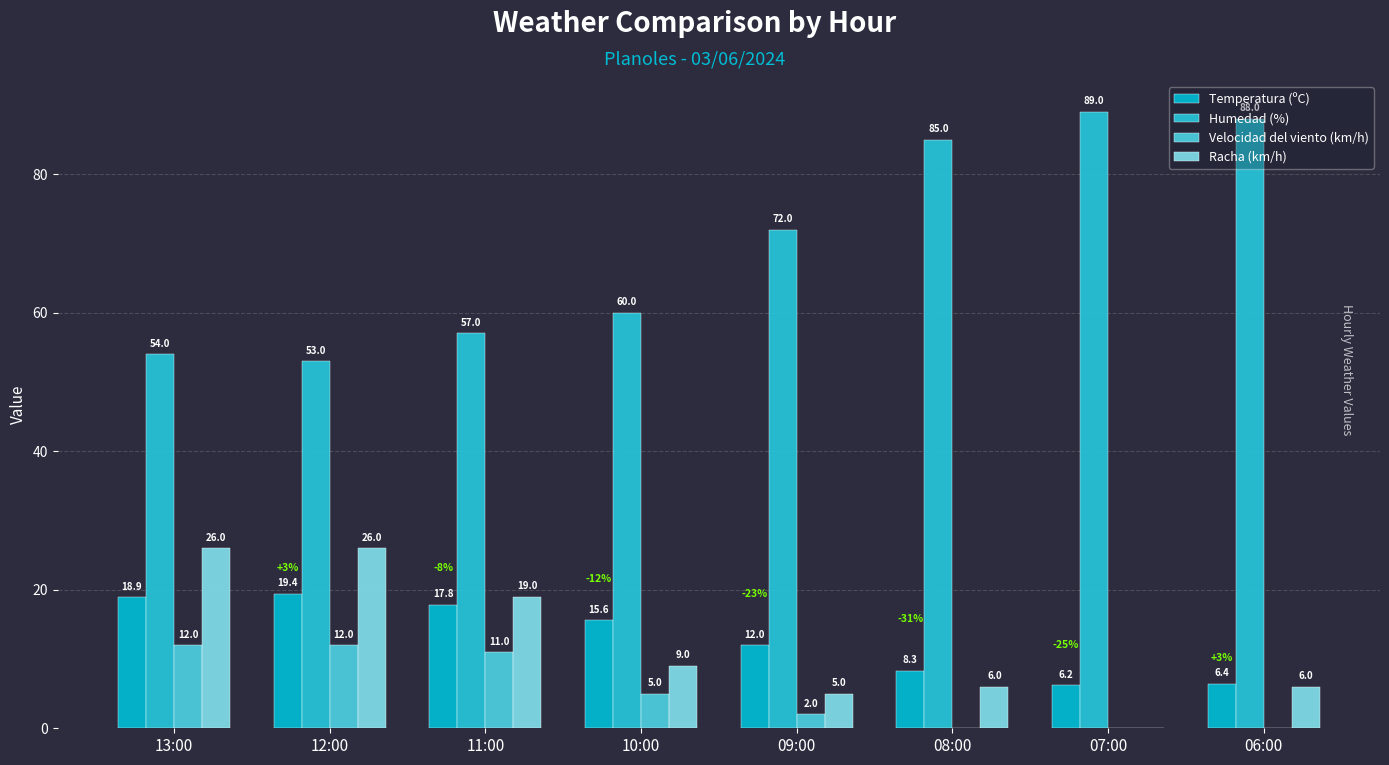

True or false: Velocidad del viento (km/h) has a value of 19.2 at 11:00.

False